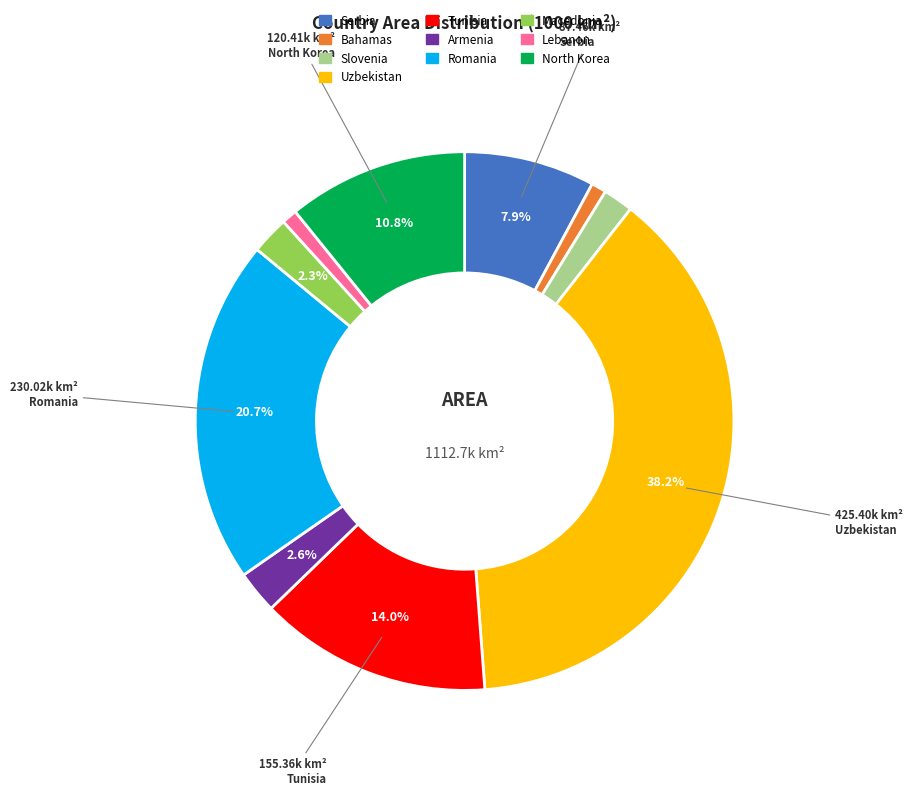

How much of the chart is everything except Tunisia?

86.0%